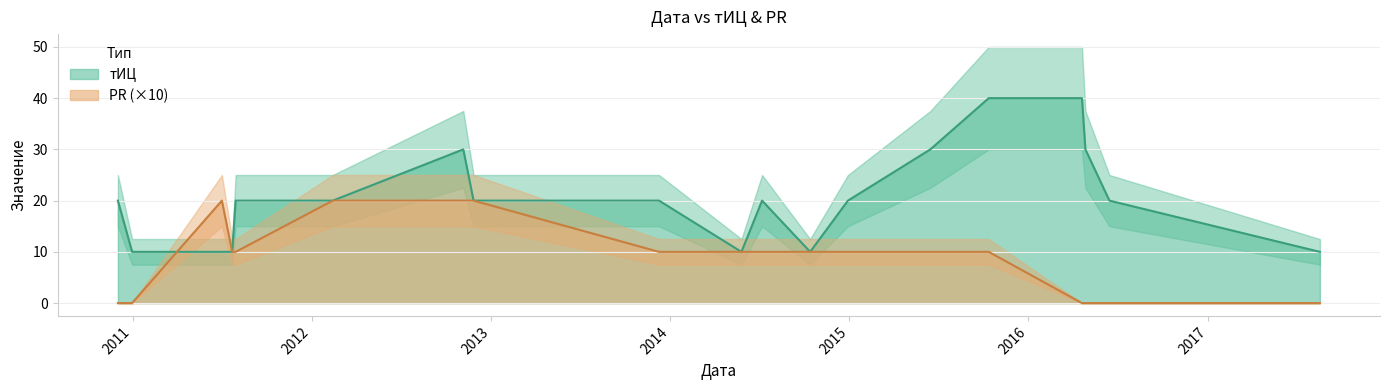

What is the highest value of the тИЦ series?

40